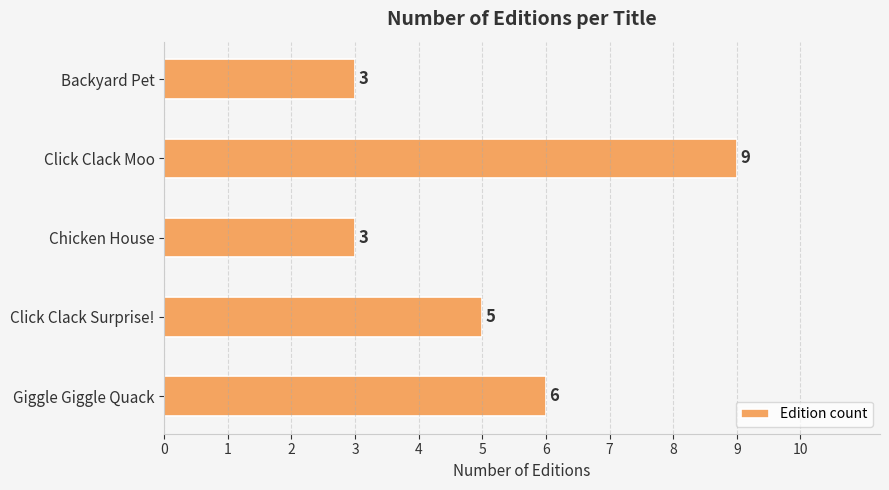

What is the maximum value shown in the chart?

9